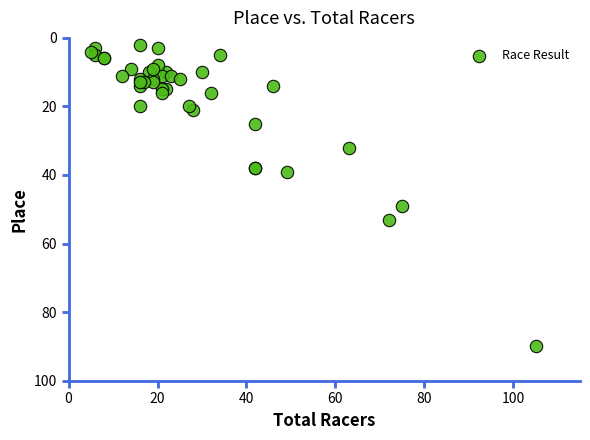

What Y value in the scatter plot is closest to 46?

49